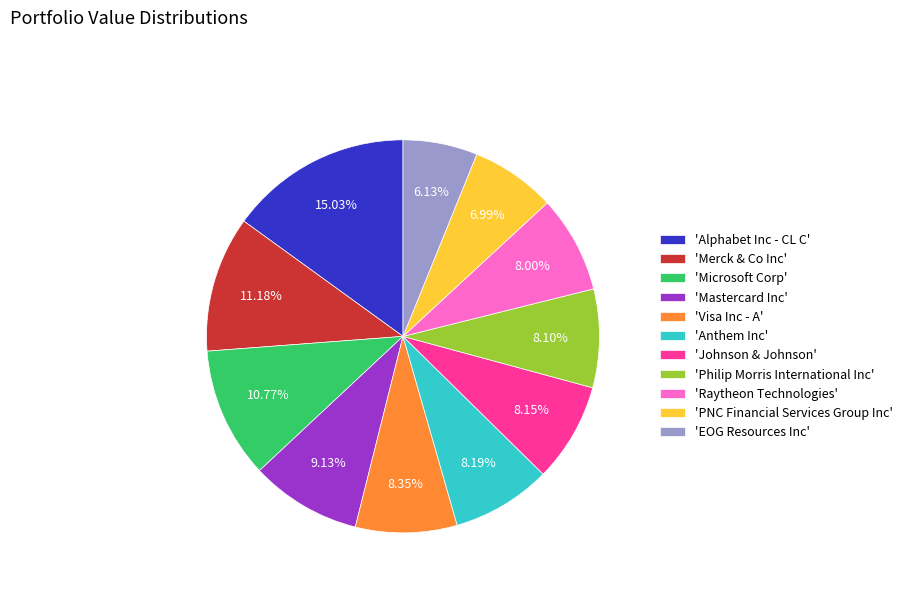

Is the sum of 'Mastercard Inc' and 'Merck & Co Inc' greater than half?

No